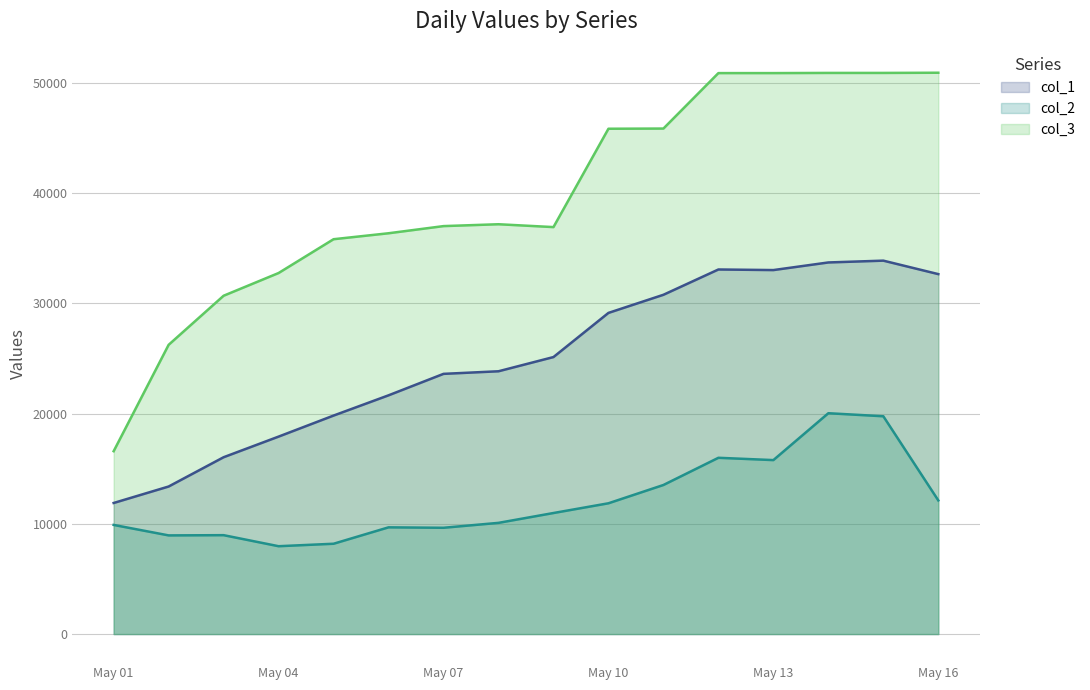

True or false: col_1 and col_2 intersect in this chart.

False